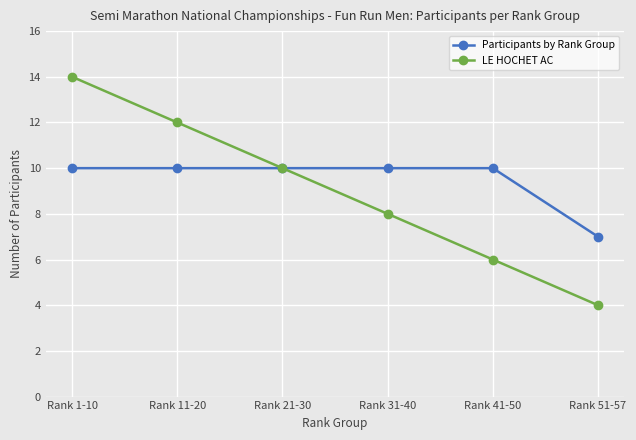

How many series are shown in this chart?

2